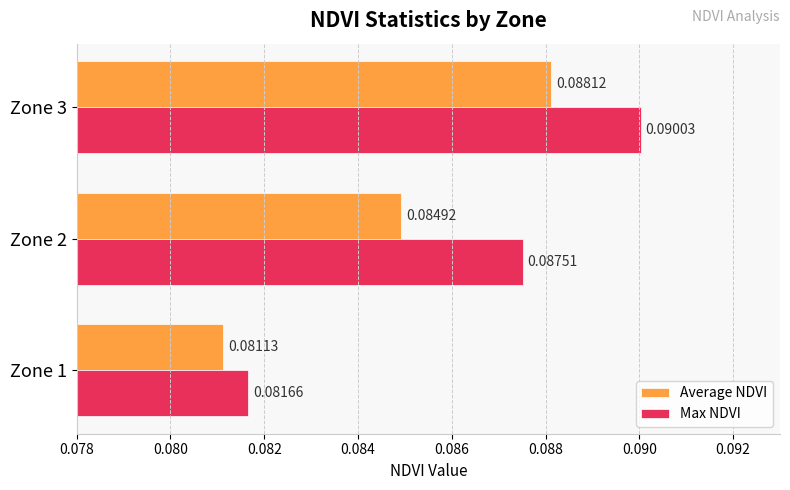

At which category is the sum across all series the highest?

Zone 3